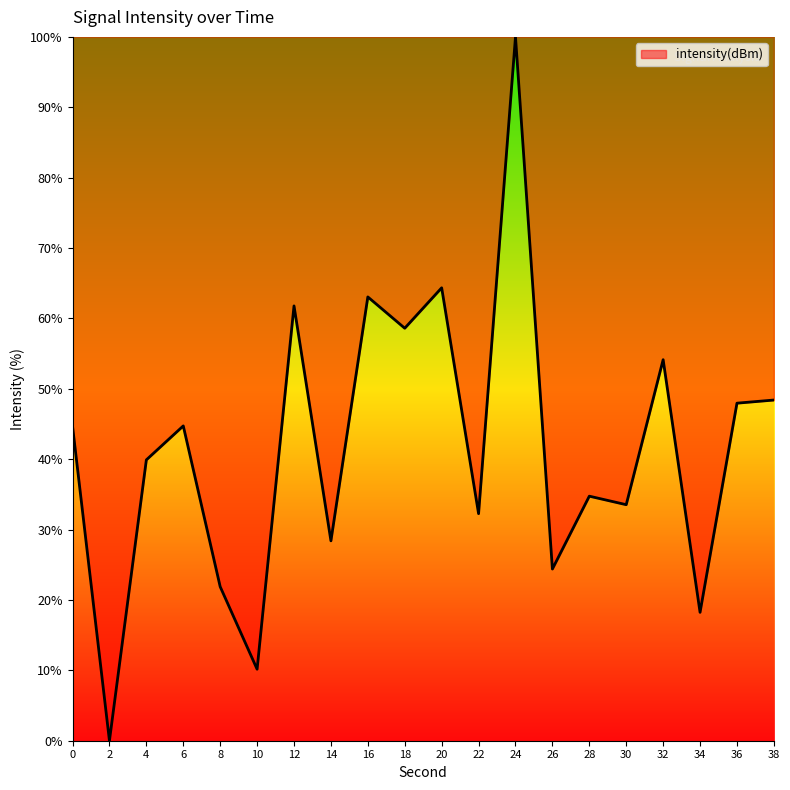

Between 32 and 12, which is larger?

12